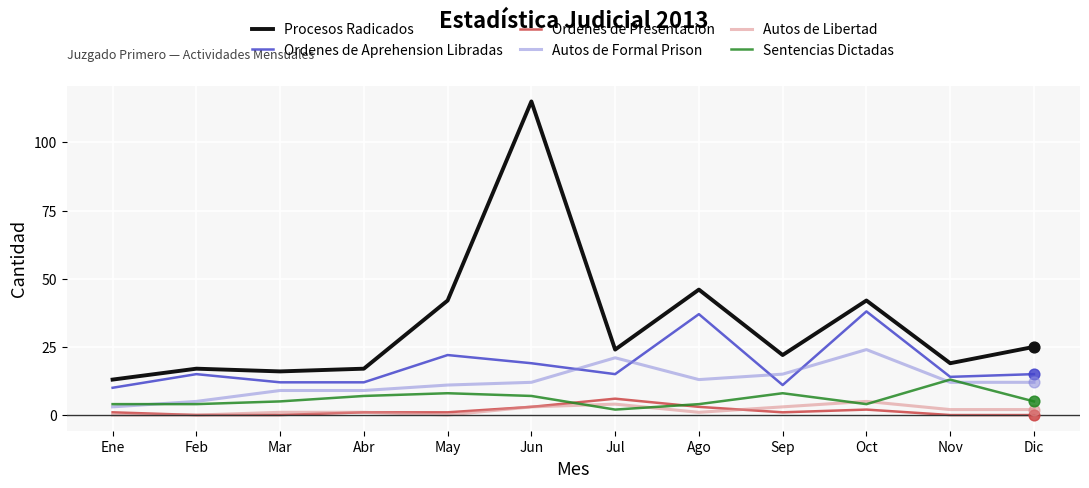

Which series has the largest range (max minus min)?

Procesos Radicados